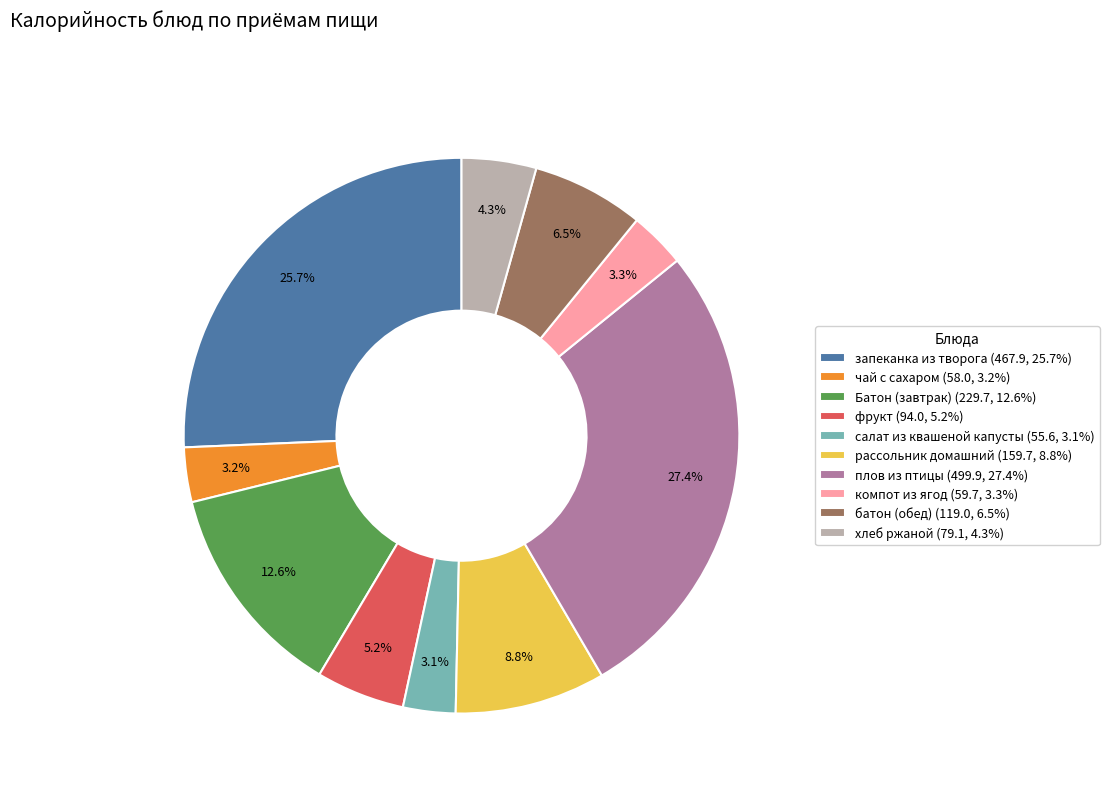

Combined, do хлеб ржаной and плов из птицы account for over 50%?

No